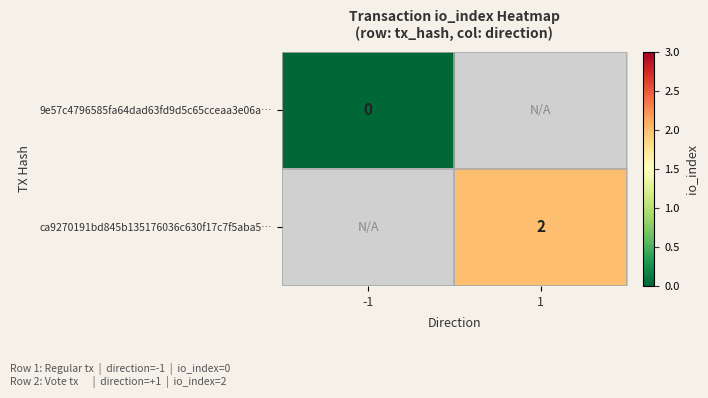

Is the value of 9e57c4796585fa64dad63fd9d5c65cceaa3e06a… at -1 greater than the value of ca9270191bd845b135176036c630f17c7f5aba5… at 1?

No